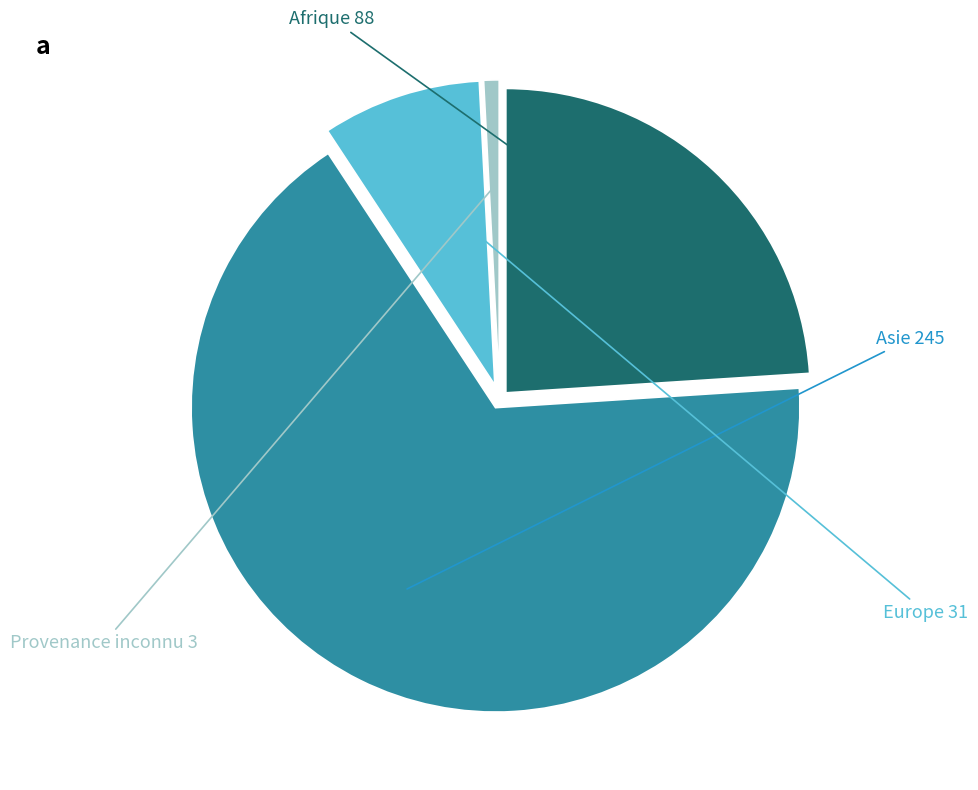

Does any single category account for the majority?

Yes